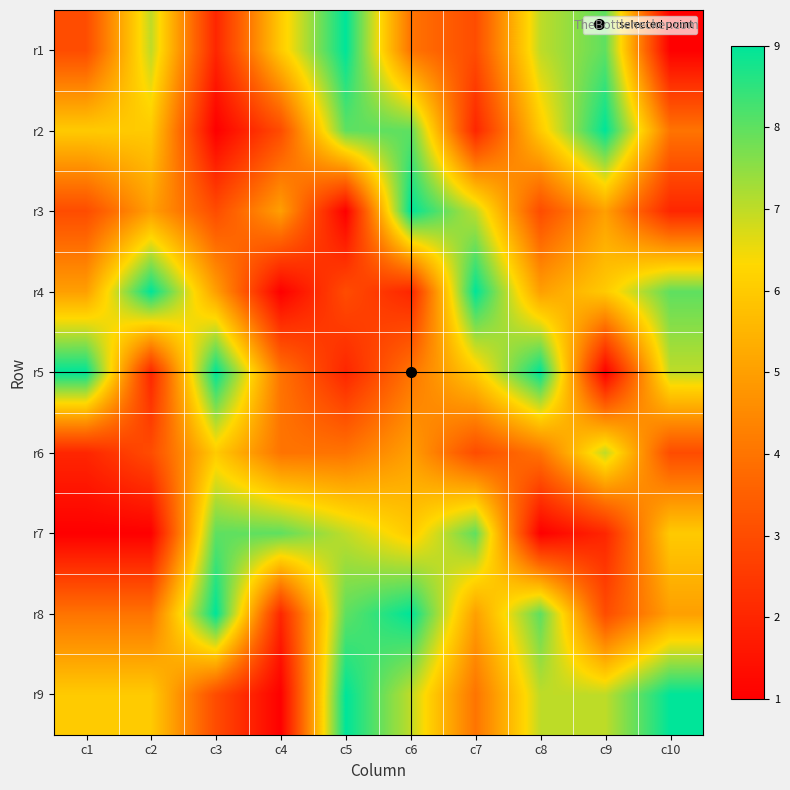

What is the difference between the highest and lowest values at c7?

7